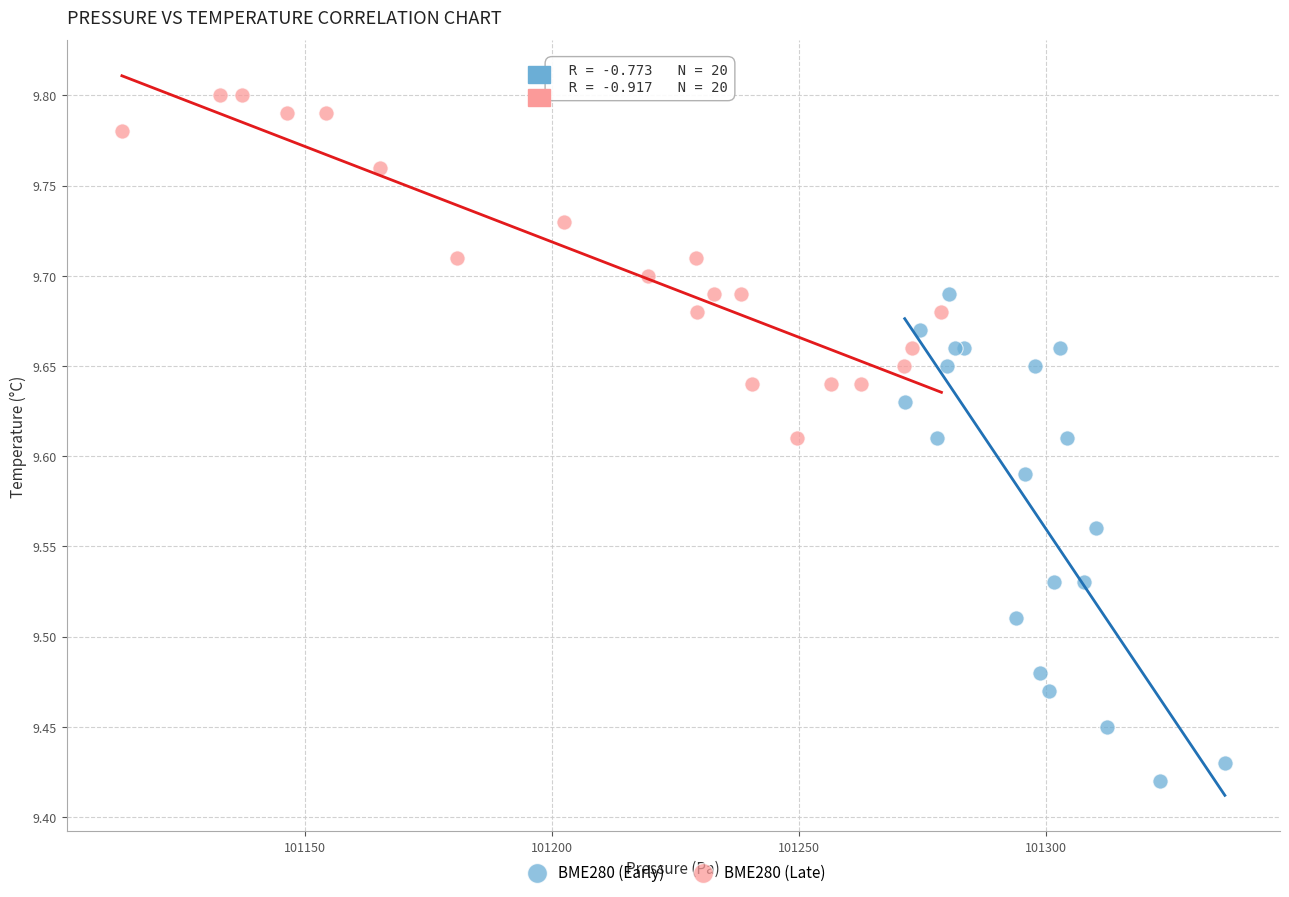

Which series has the largest Y range (max minus min)?

BME280 (Early)